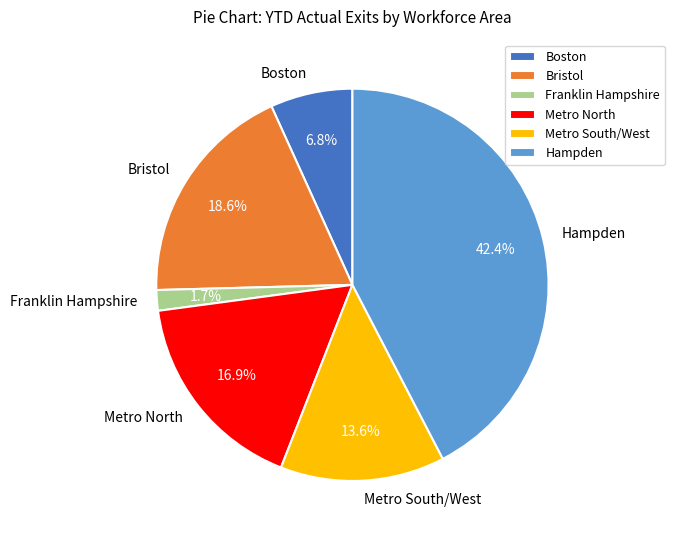

Does any single category account for the majority?

No